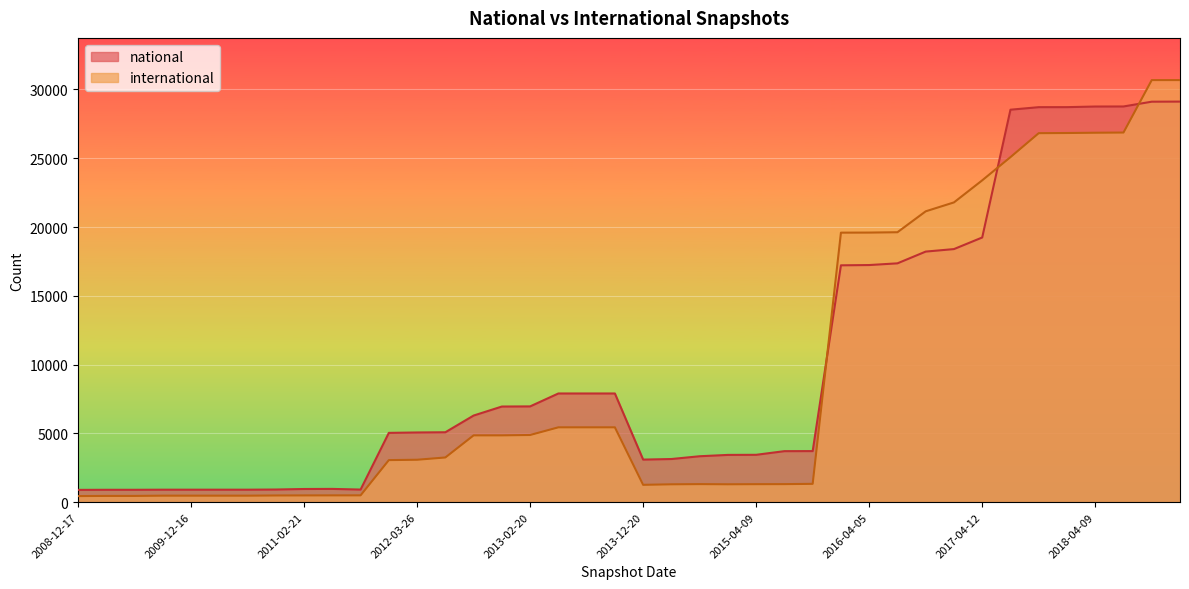

True or false: national and international intersect in this chart.

True